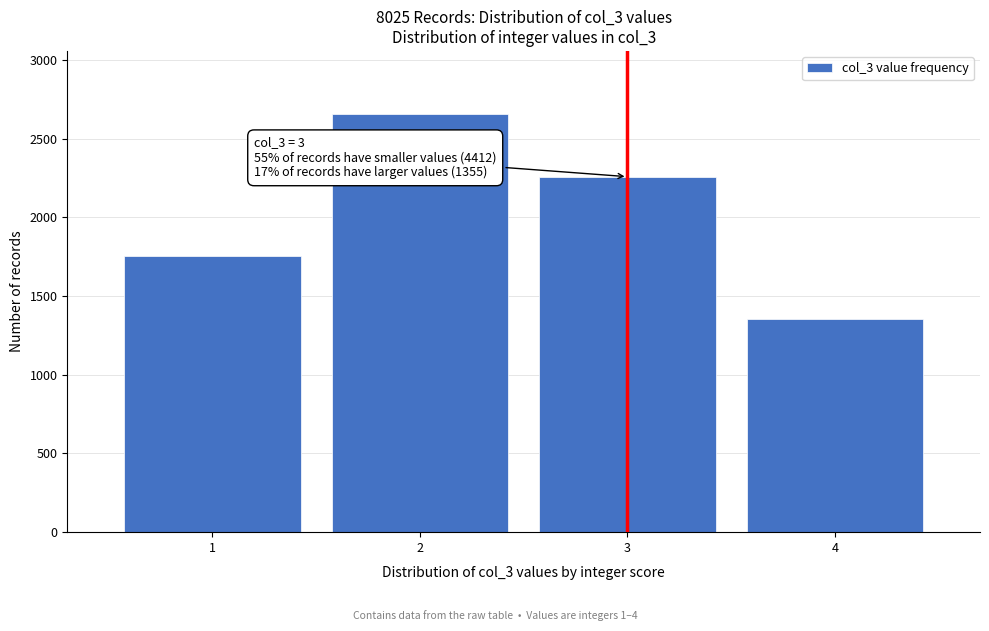

Reading right to left, what are all the values shown in this chart?

1355	2258	2658	1754